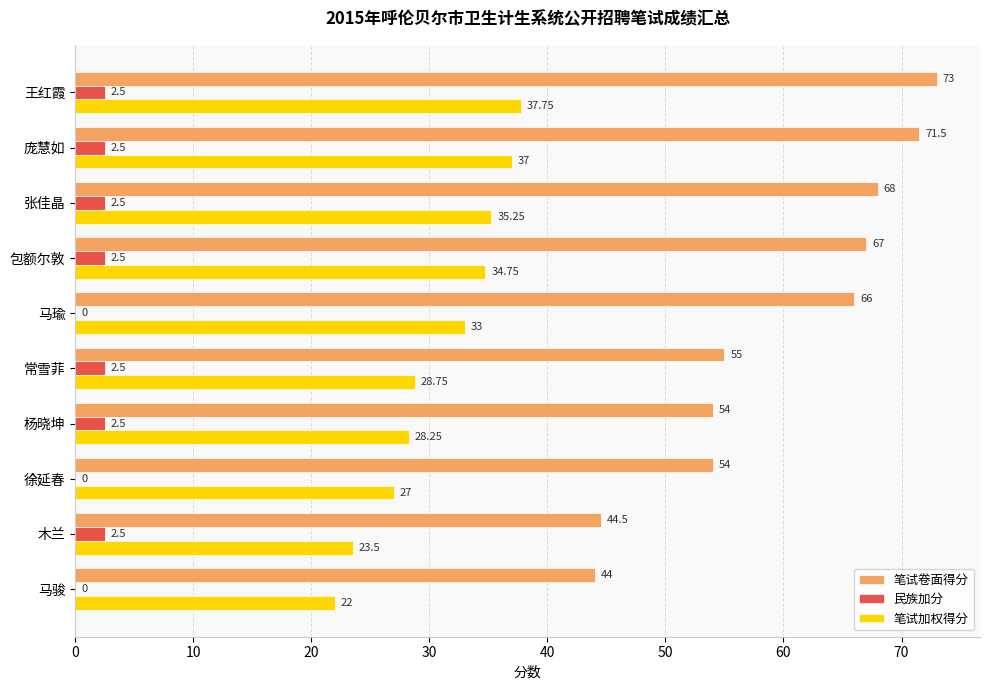

How many series are shown in this chart?

3